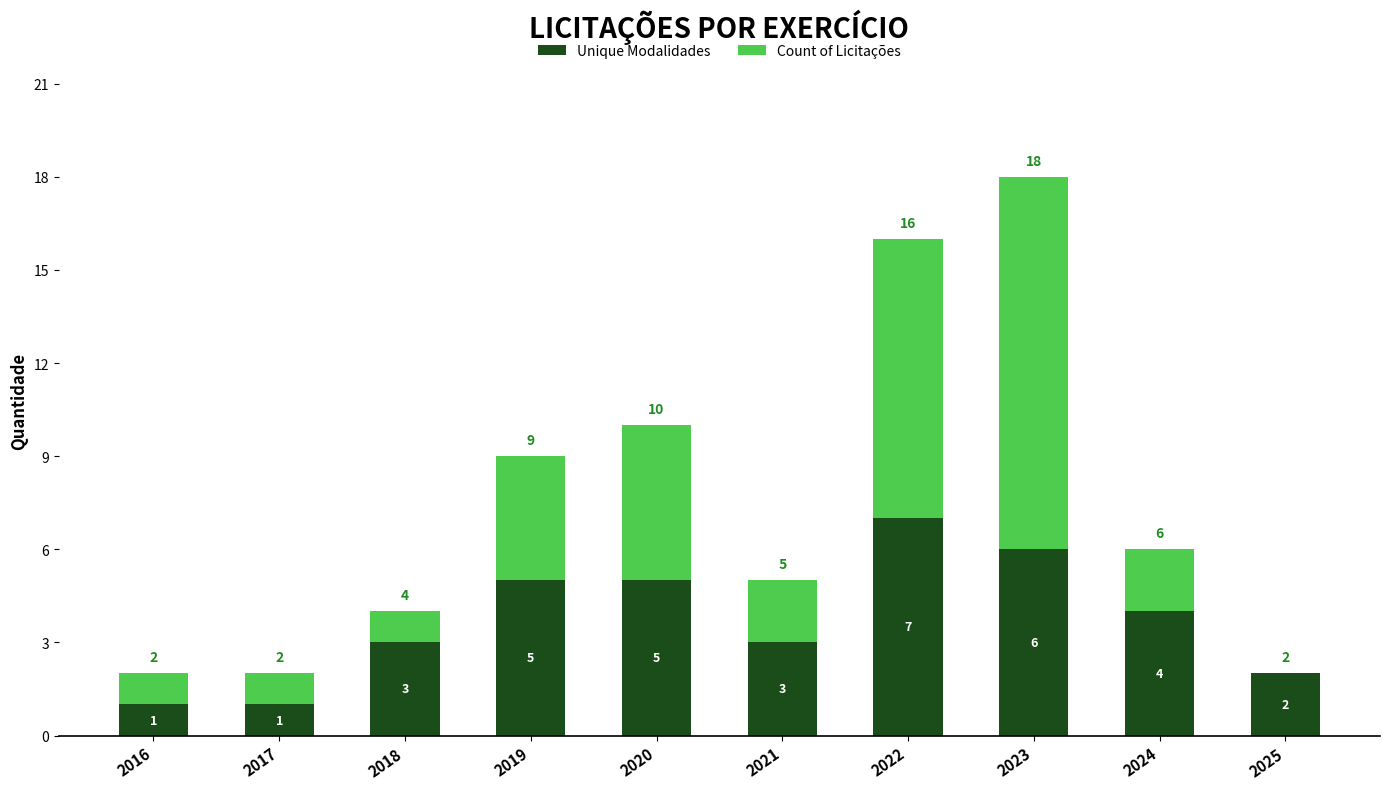

True or false: Unique Modalidades has a value of 5 at 2020.

True